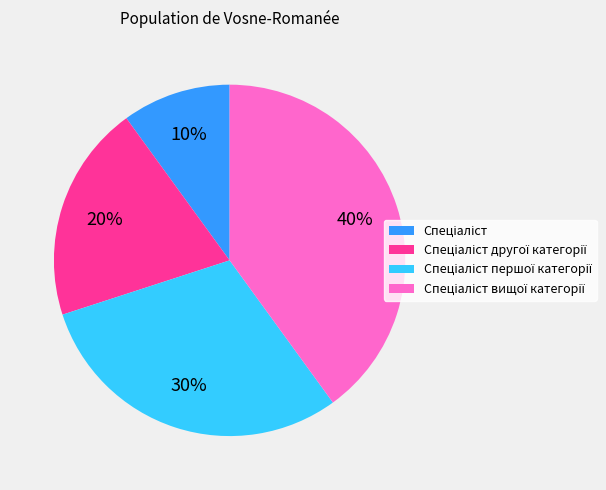

To the nearest percent, what is the average slice percentage?

25%